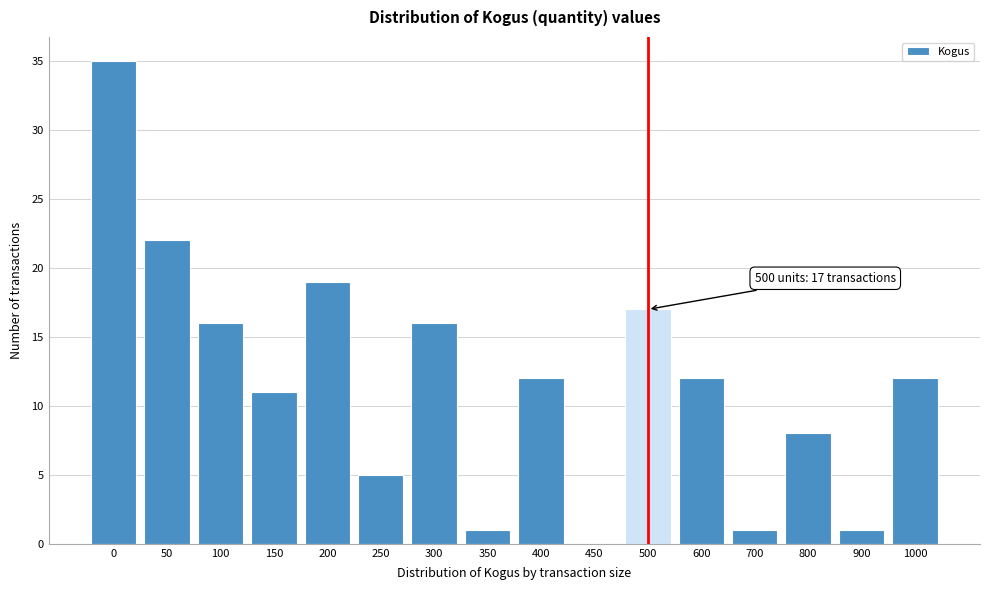

Reading right to left, transcribe all the data shown in this chart.

1000=12	900=1	800=8	700=1	600=12	500=17	450=0	400=12	350=1	300=16	250=5	200=19	150=11	100=16	50=22	0=35